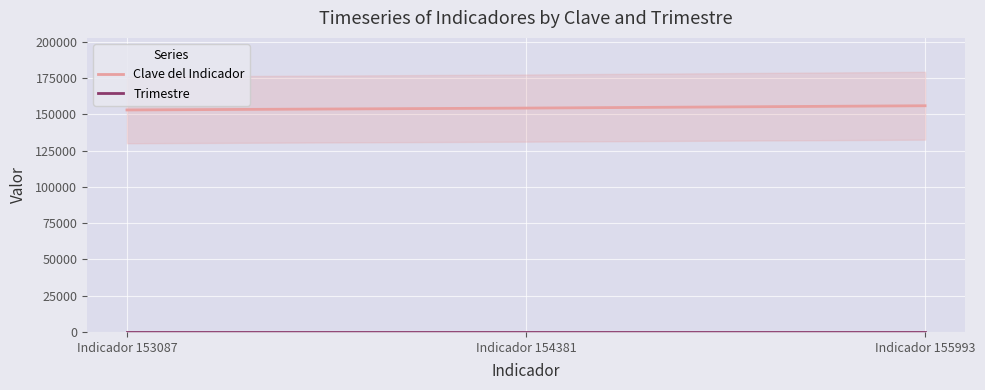

How many Clave del Indicador values are between 153087 and 155993?

3